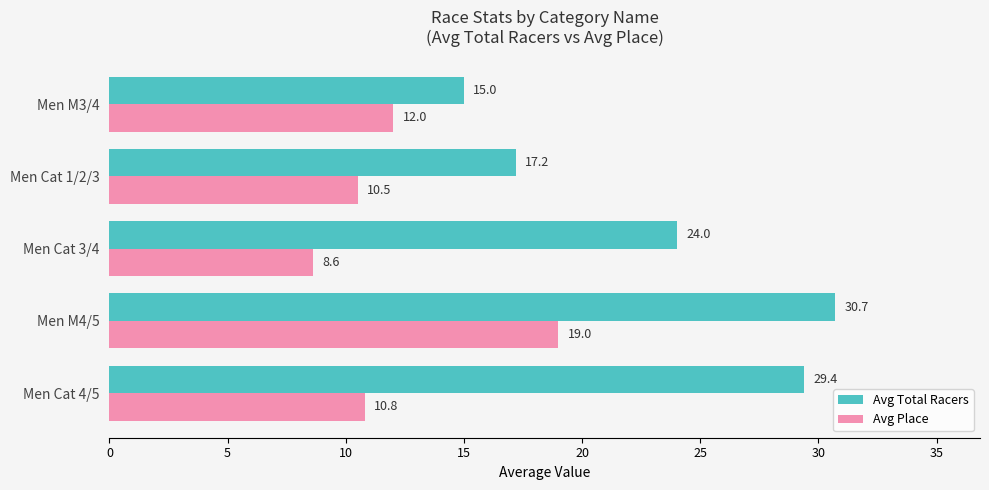

What is the sum of the Avg Place values at Men M4/5 and Men Cat 3/4?

27.6